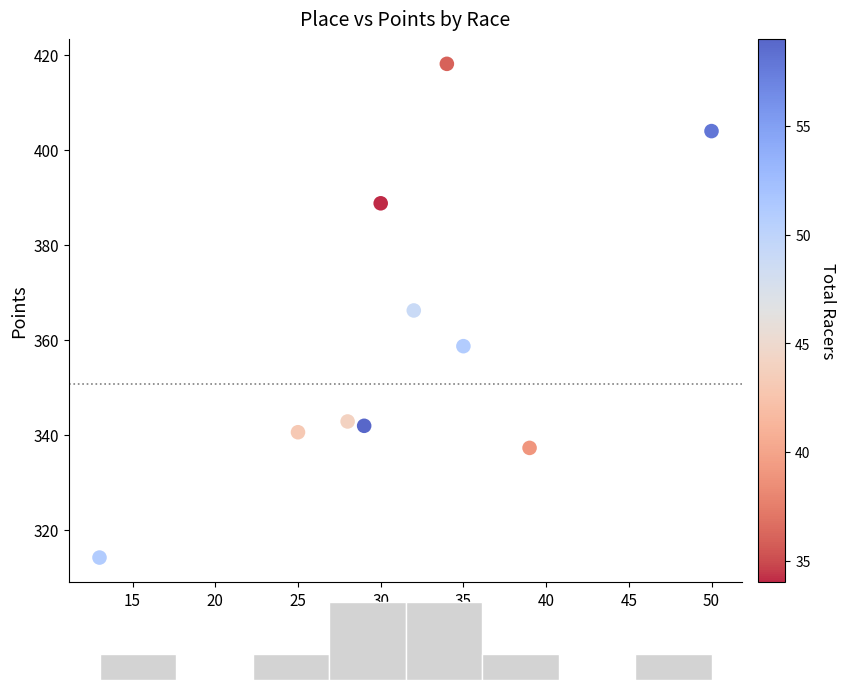

What is the average X value?

31.5